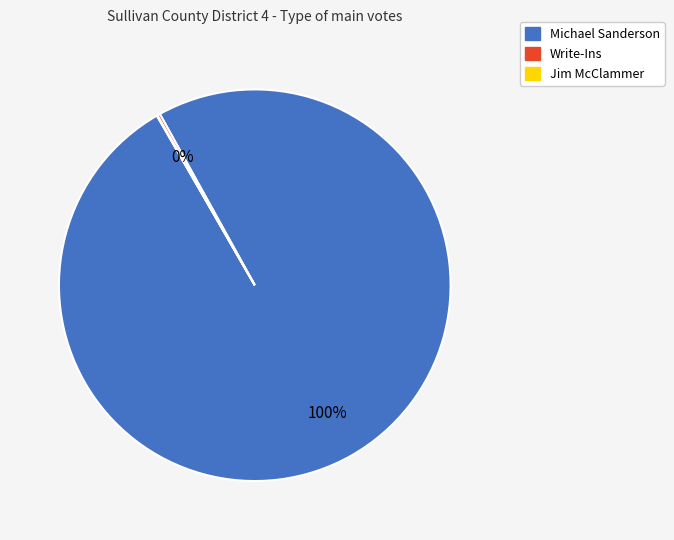

Does any single category account for the majority?

Yes